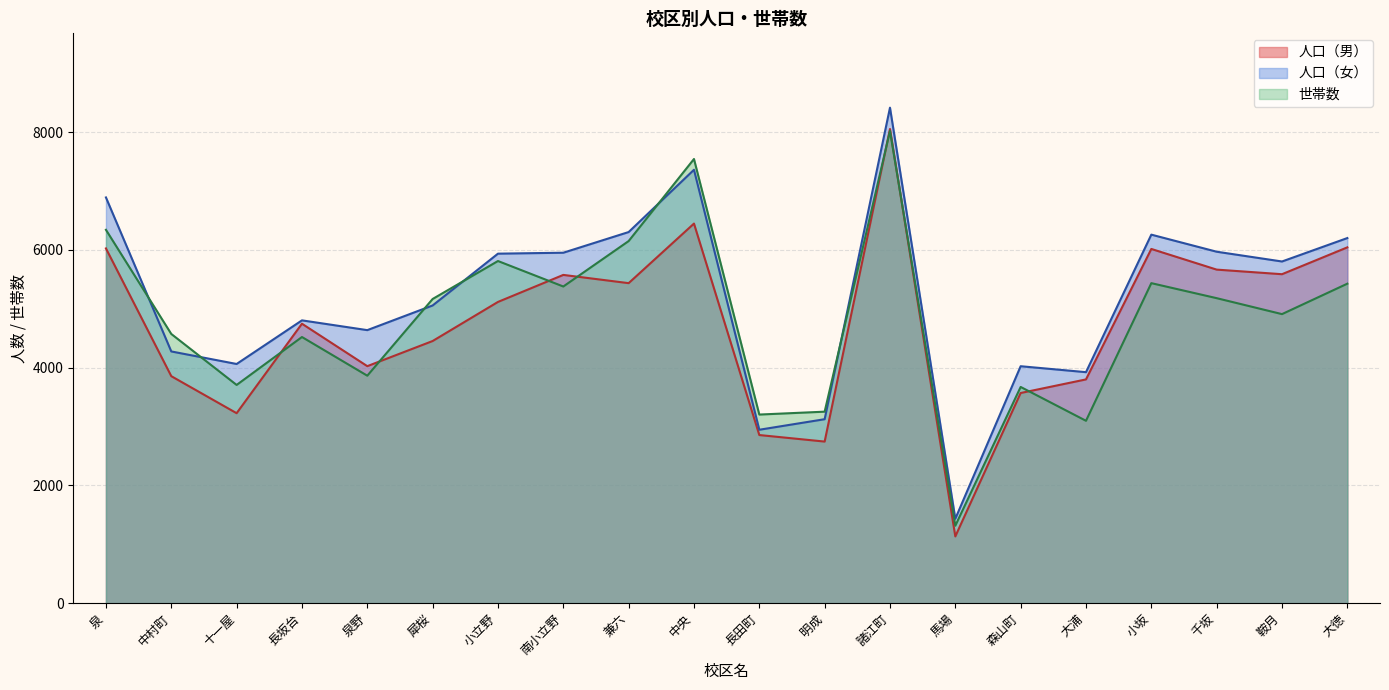

Between which two adjacent categories do 世帯数 and 人口（女） first intersect?

泉 and 中村町